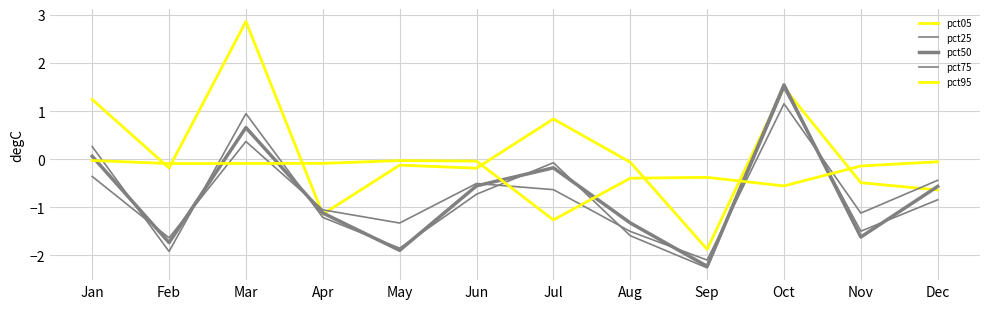

Which category has the lowest value in the pct95 series?

Jul